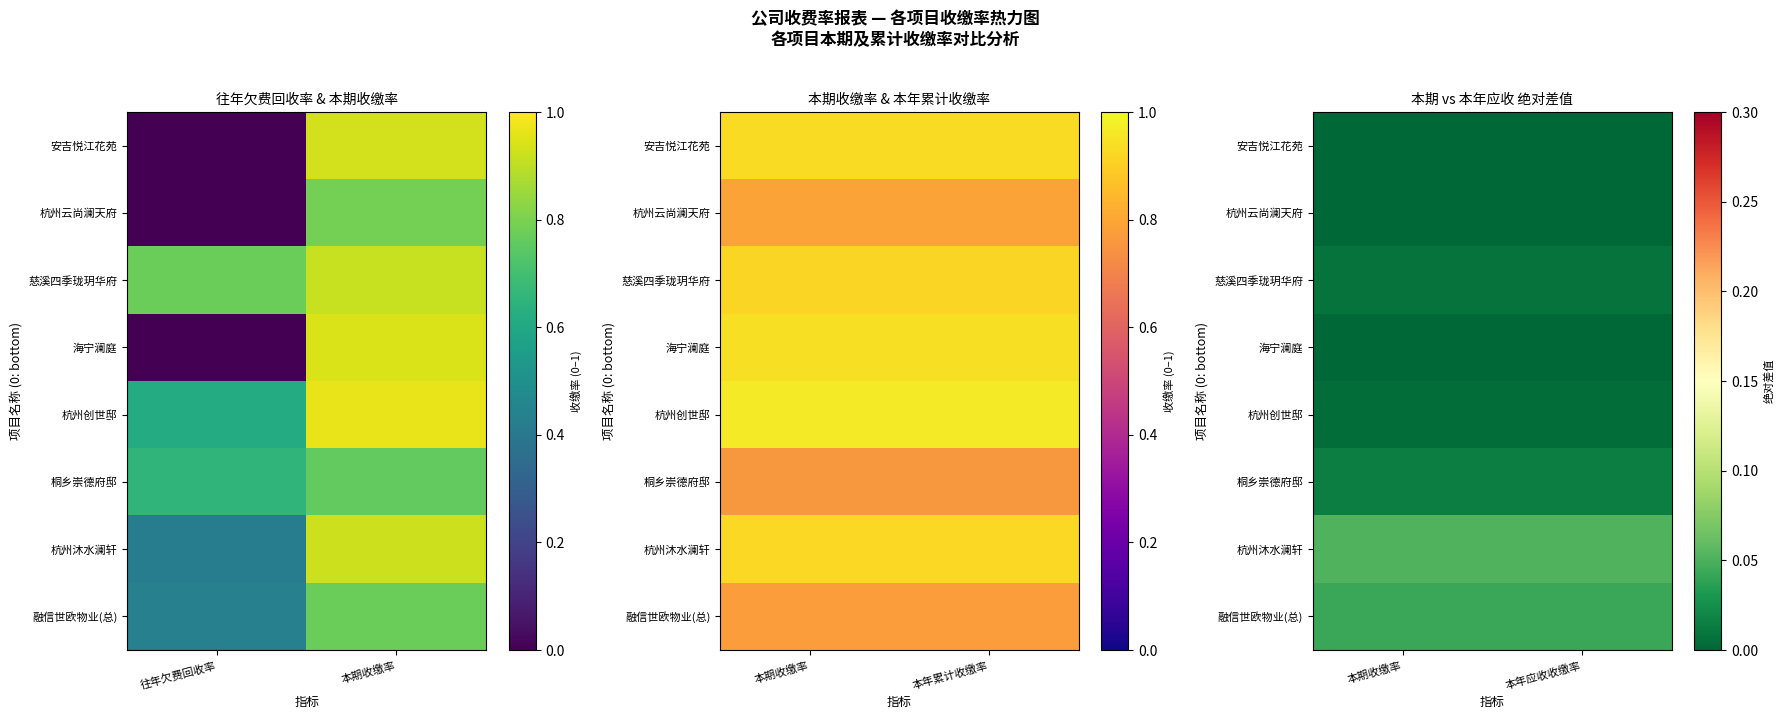

At which label is 桐乡崇德府邸 closest to 0?

本期收缴率